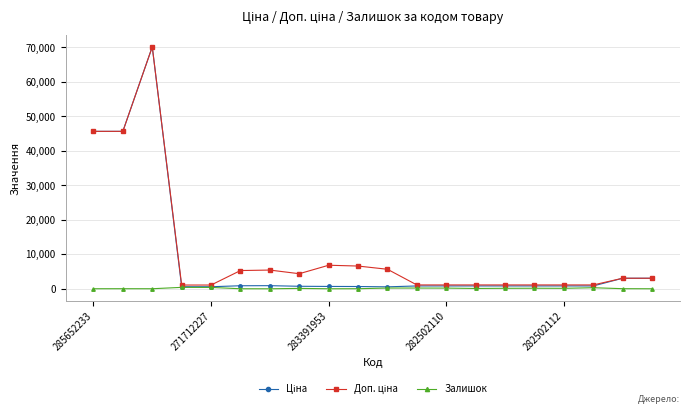

At how many categories does at least one series exceed 15459?

3